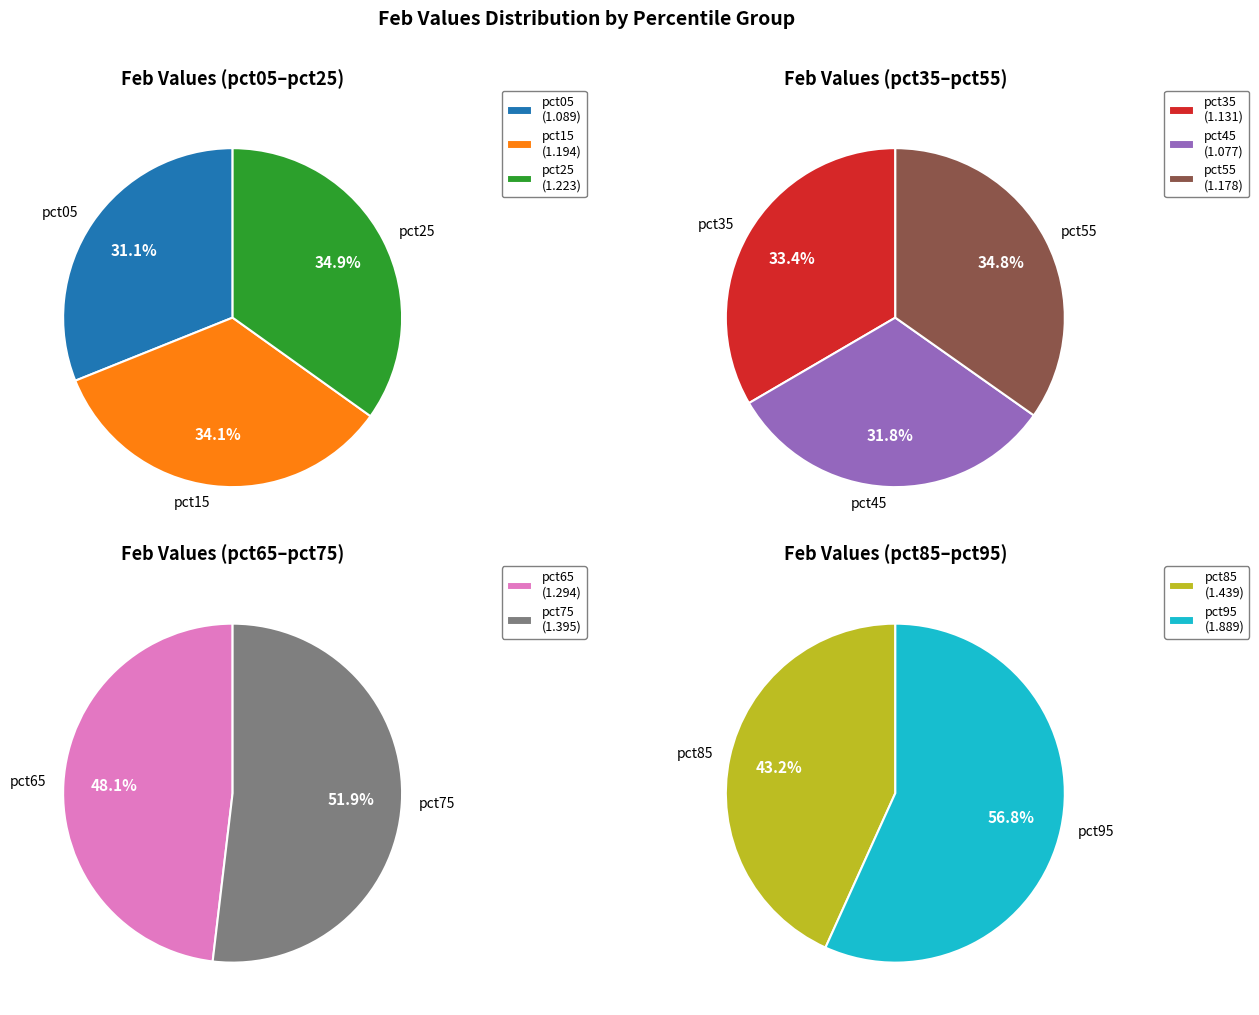

Which slice is the smallest?

pct45